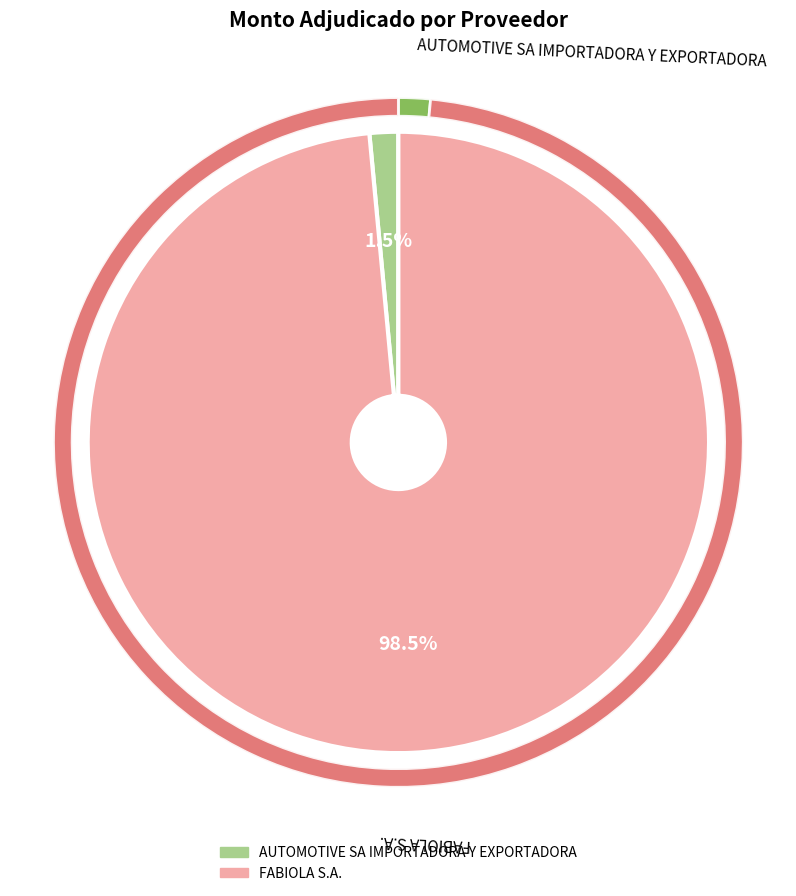

What percentage is the AUTOMOTIVE SA IMPORTADORA Y EXPORTADORA slice, to the nearest percent?

1%